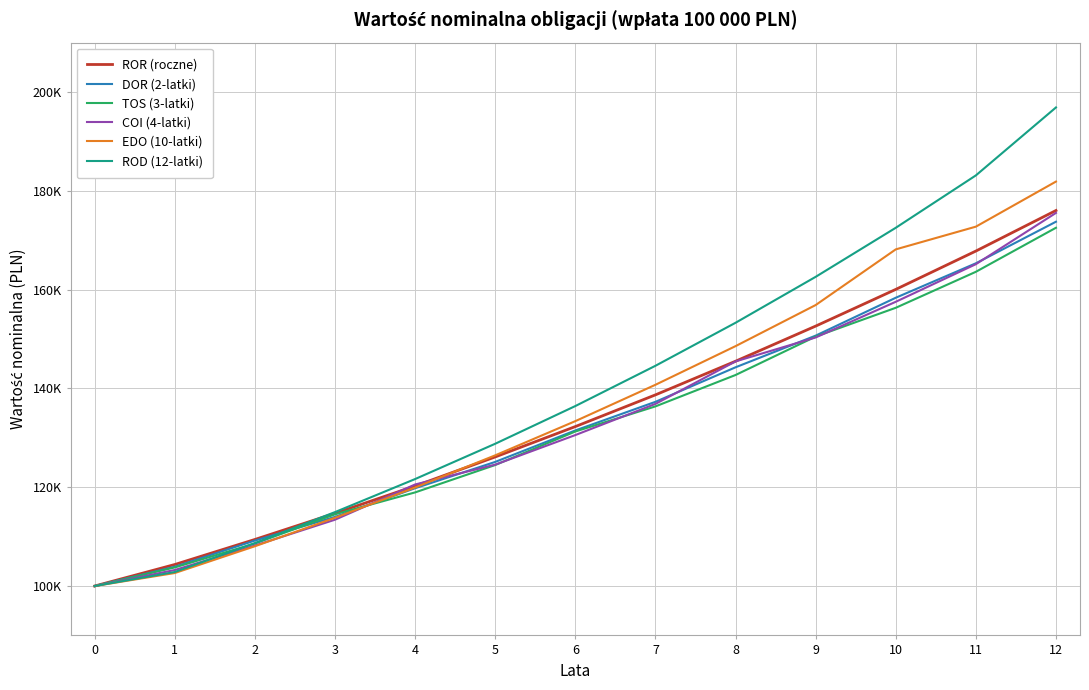

What value does the EDO (10-latki) series have at 10?

168146.6